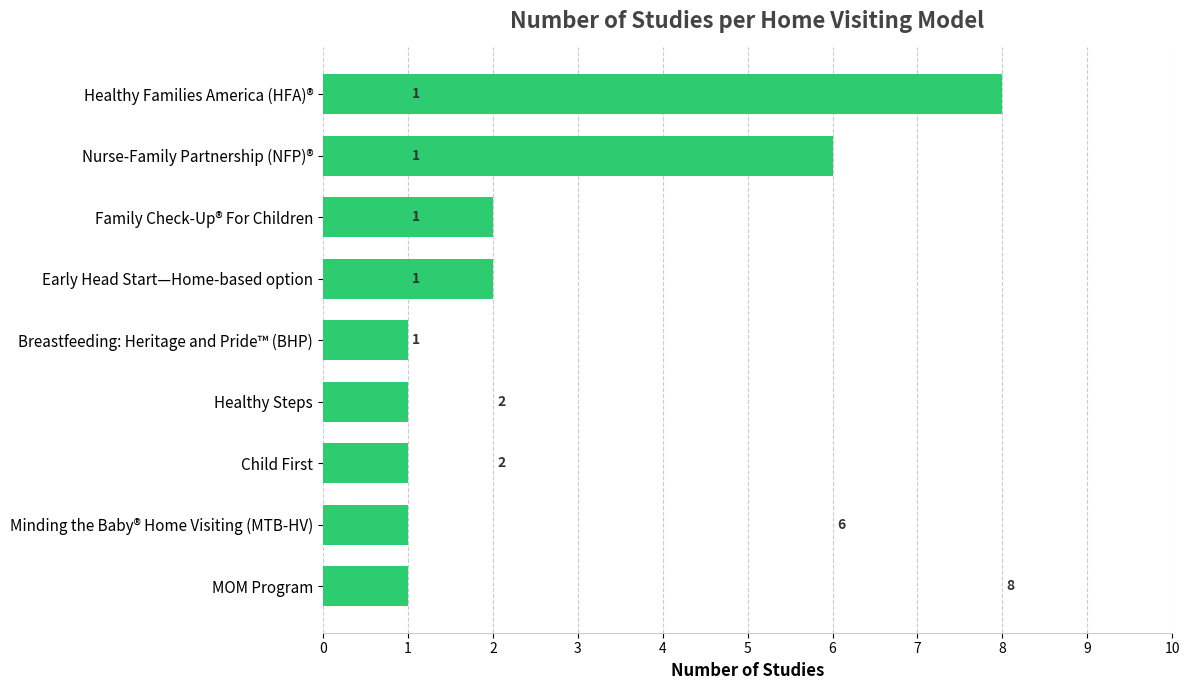

Reading bottom to top, what are all the values shown in this chart?

1	1	1	1	1	2	2	6	8